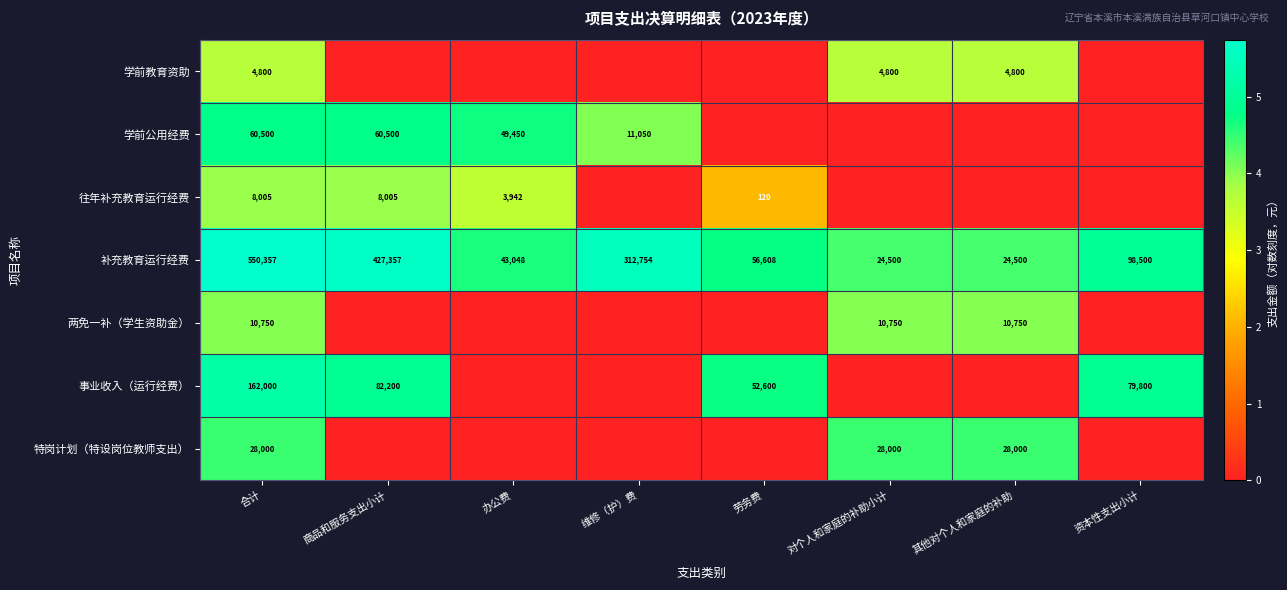

What is the sum of all 补充教育运行经费 values?

1537624